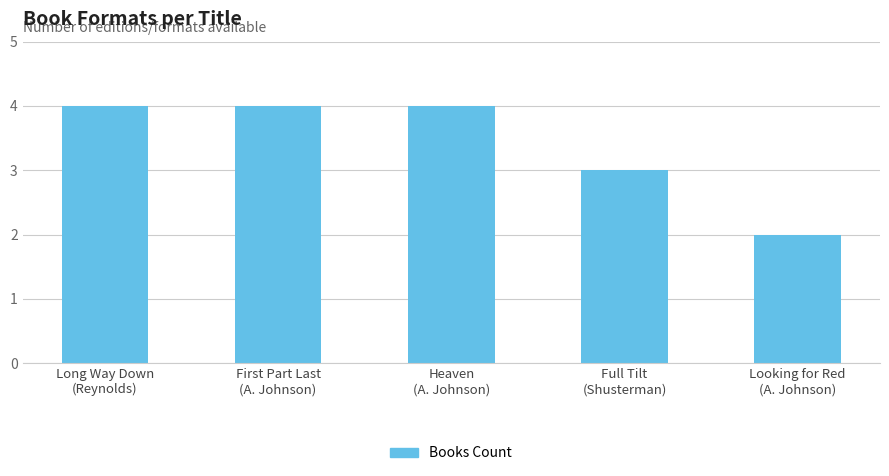

Which has a higher value, Heaven
(A. Johnson) or Full Tilt
(Shusterman)?

Heaven
(A. Johnson)